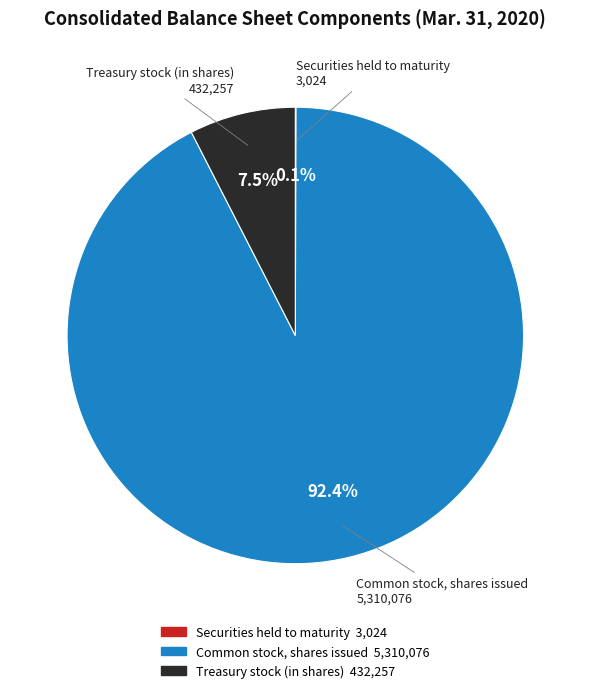

To the nearest percent, what percentage of the pie is Common stock, shares issued?

92%